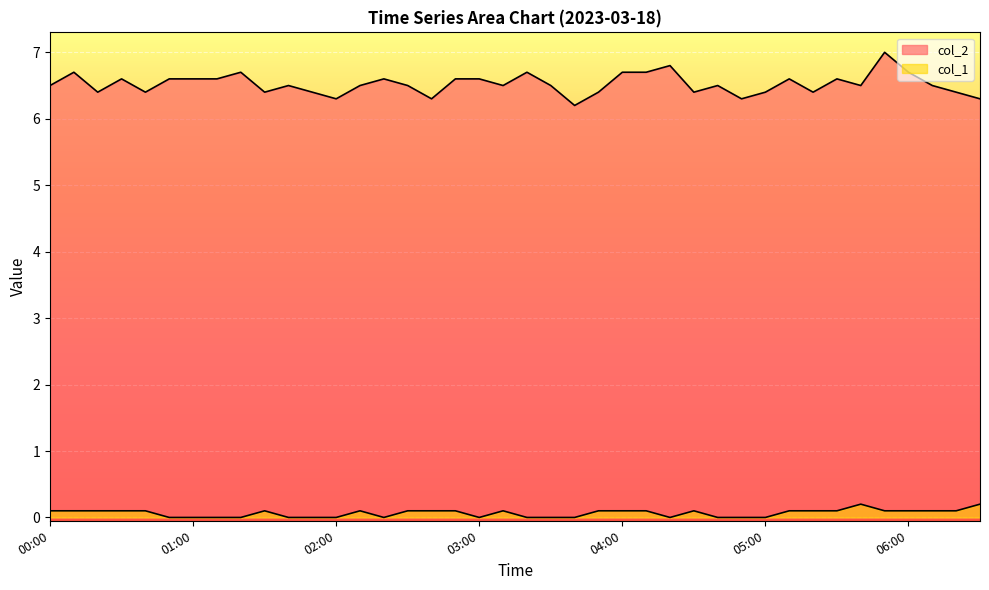

What is the sum of all col_1 values?

2.6